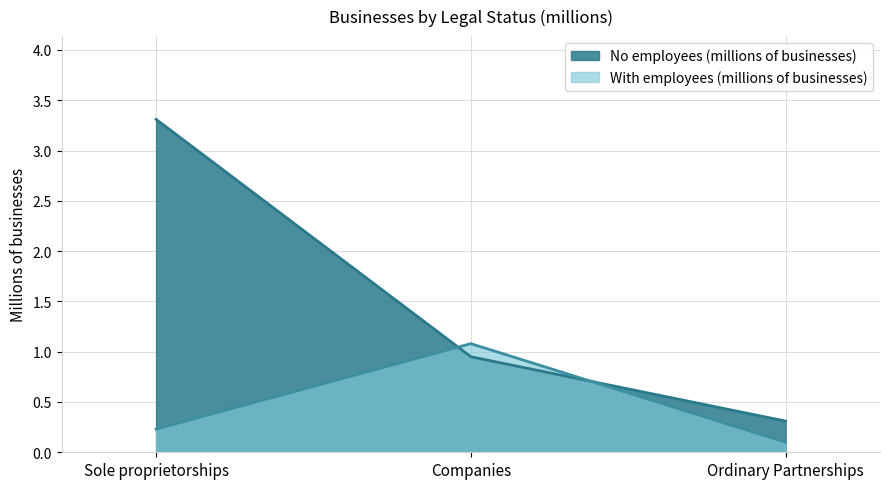

The No employees (millions of businesses) series shows 3.3 at Sole proprietorships. True or false?

True